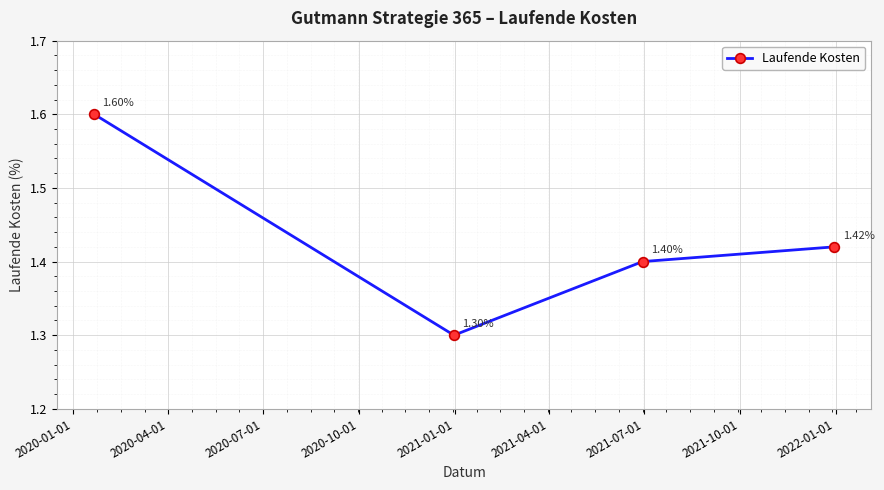

What is the average value?

1.4